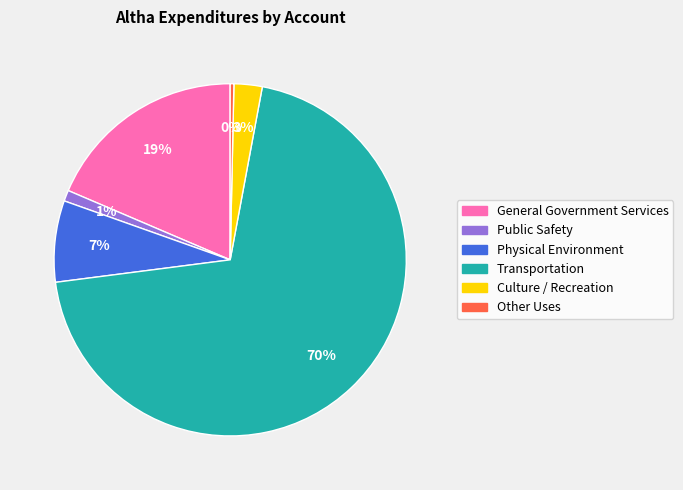

To the nearest percent, what is the combined percentage of Culture / Recreation and Physical Environment?

10%